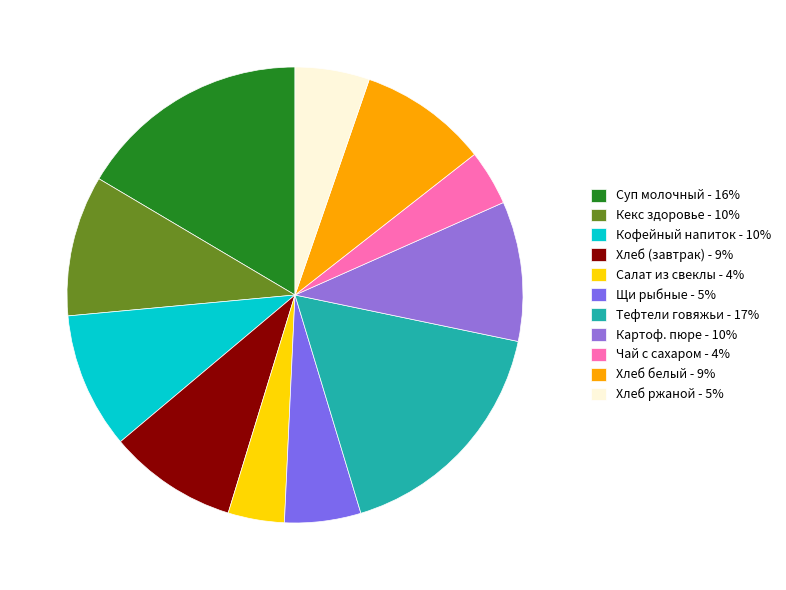

To the nearest percent, what is the difference between the largest and smallest slice percentages?

13%